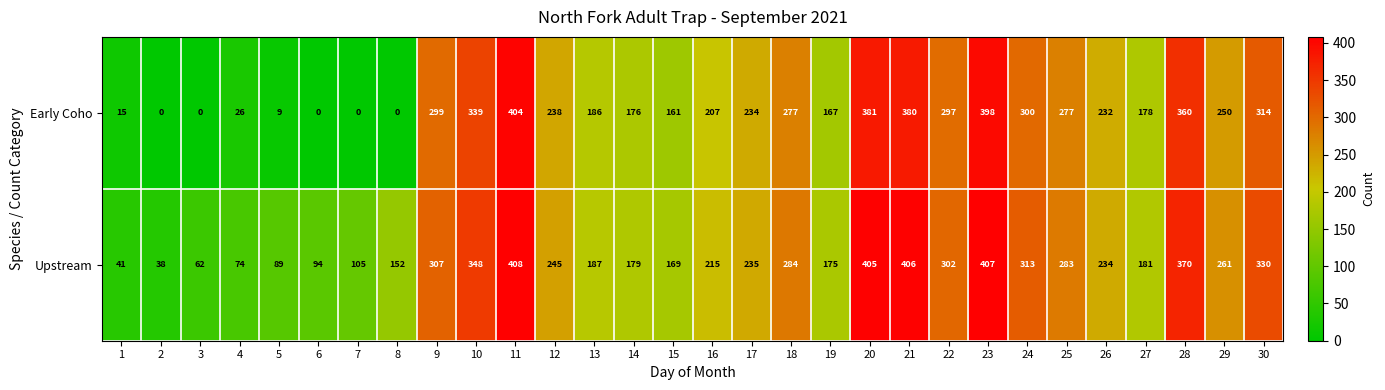

Rank the series by their maximum value, from highest to lowest.

Upstream, Early Coho